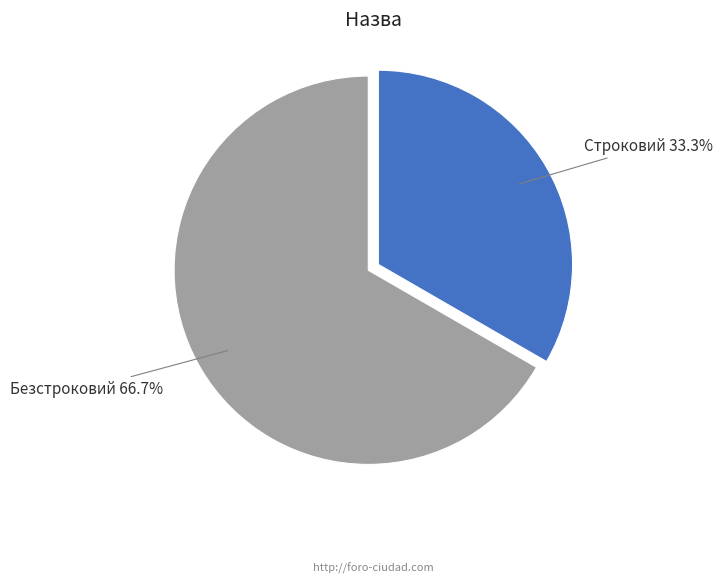

What is the largest slice in the pie chart?

Безстроковий